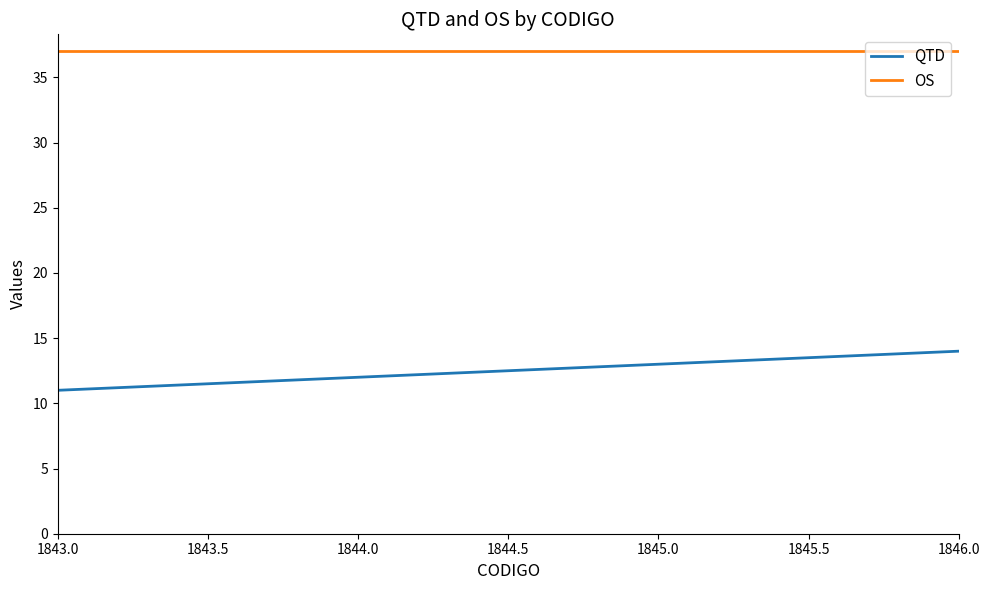

What position from the right is 1844.0?

3